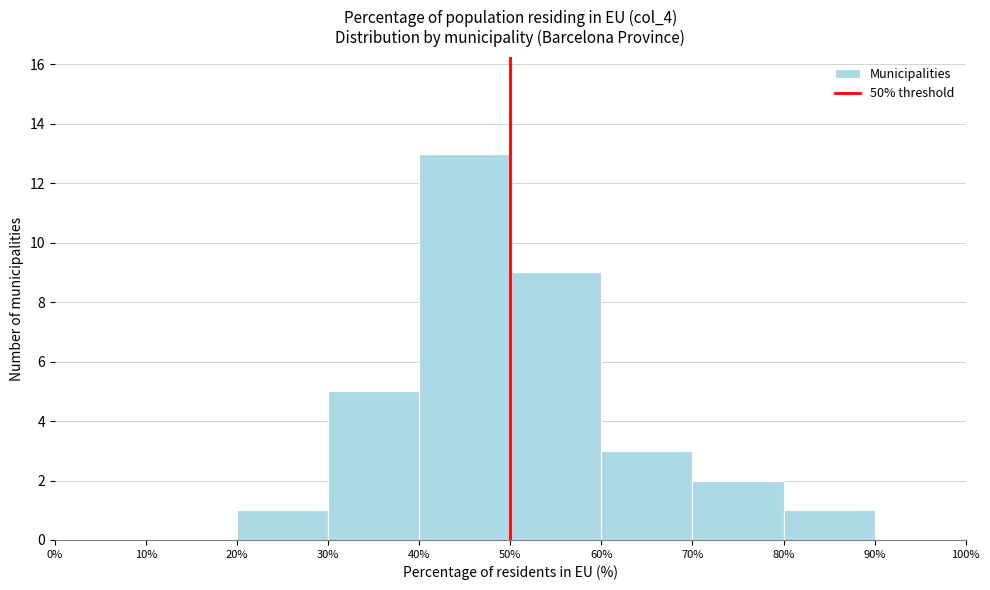

What is the height of the bar covering 50% to 60% on the x-axis? The values are not printed on the chart, so give them approximately, as read against the axis.

9